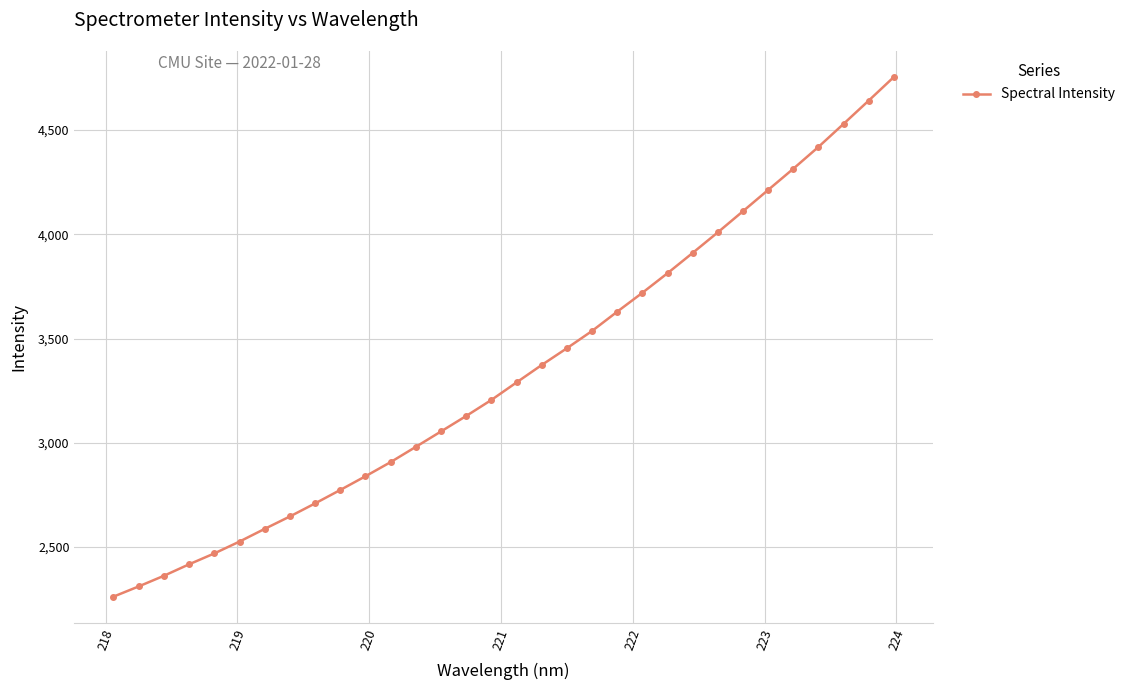

What is the greatest value displayed?

4754.9